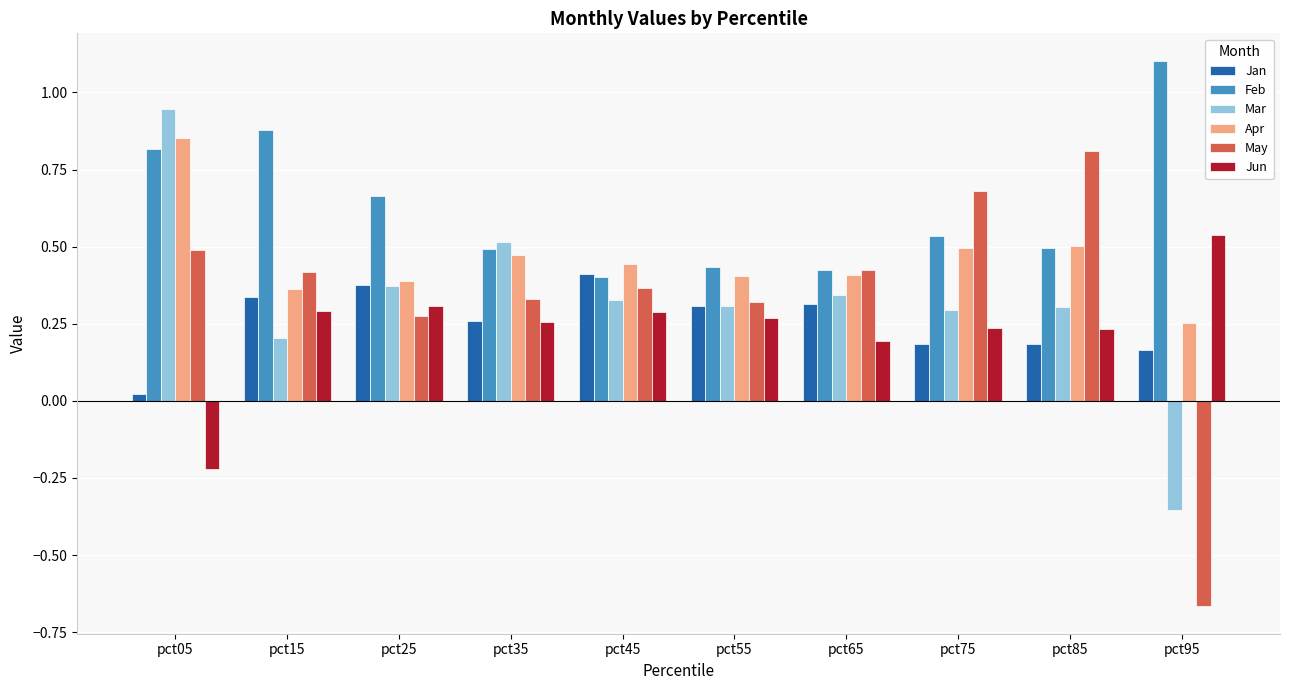

Where does the Jun series first go above 0?

pct15